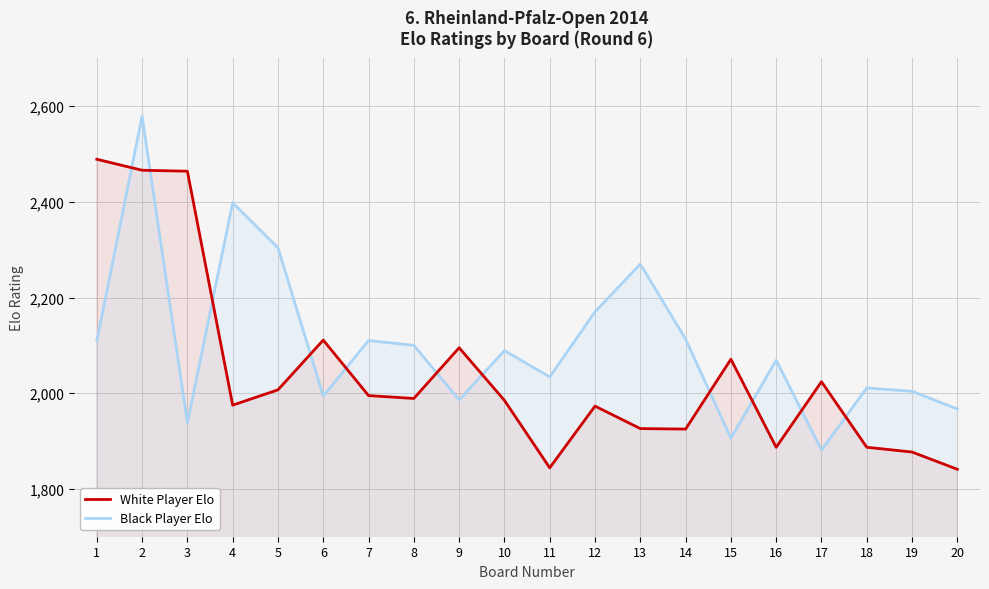

Rank the categories by White Player Elo value from lowest to highest.

20, 11, 19, 16, 18, 14, 13, 12, 4, 10, 8, 7, 5, 17, 15, 9, 6, 3, 2, 1